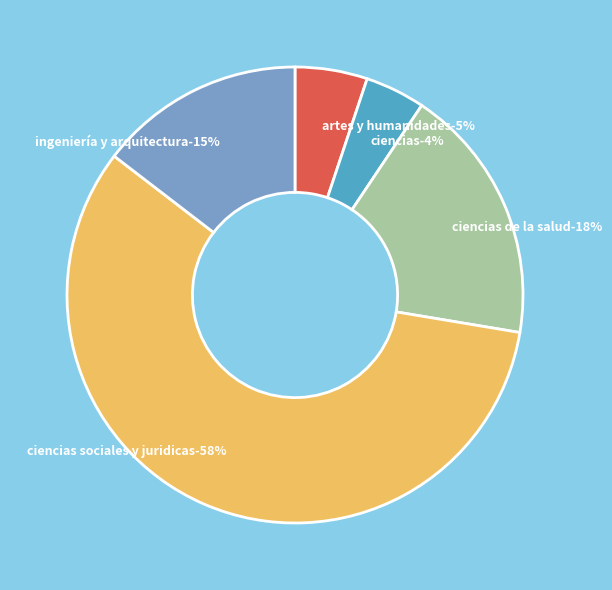

True or false: CIENCIAS DE LA SALUD accounts for 24% of the total.

False